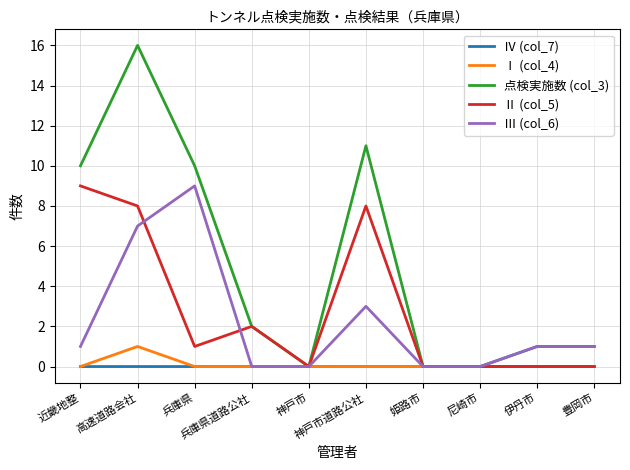

Which series has the largest total across all categories?

点検実施数 (col_3)